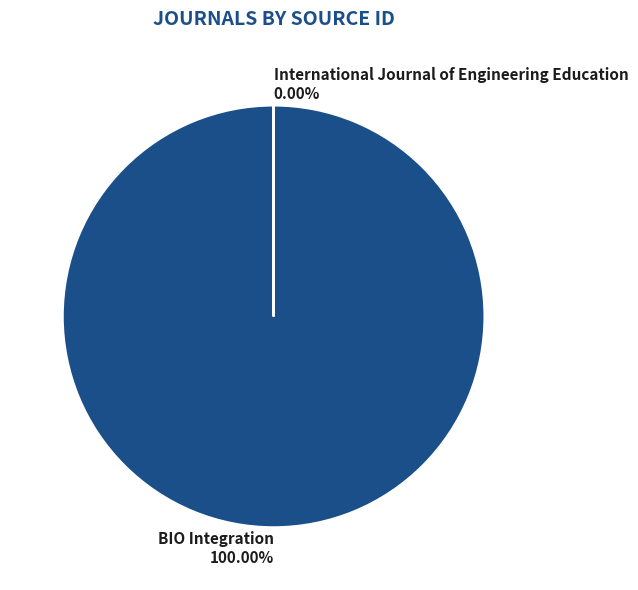

Which category accounts for the majority?

BIO Integration